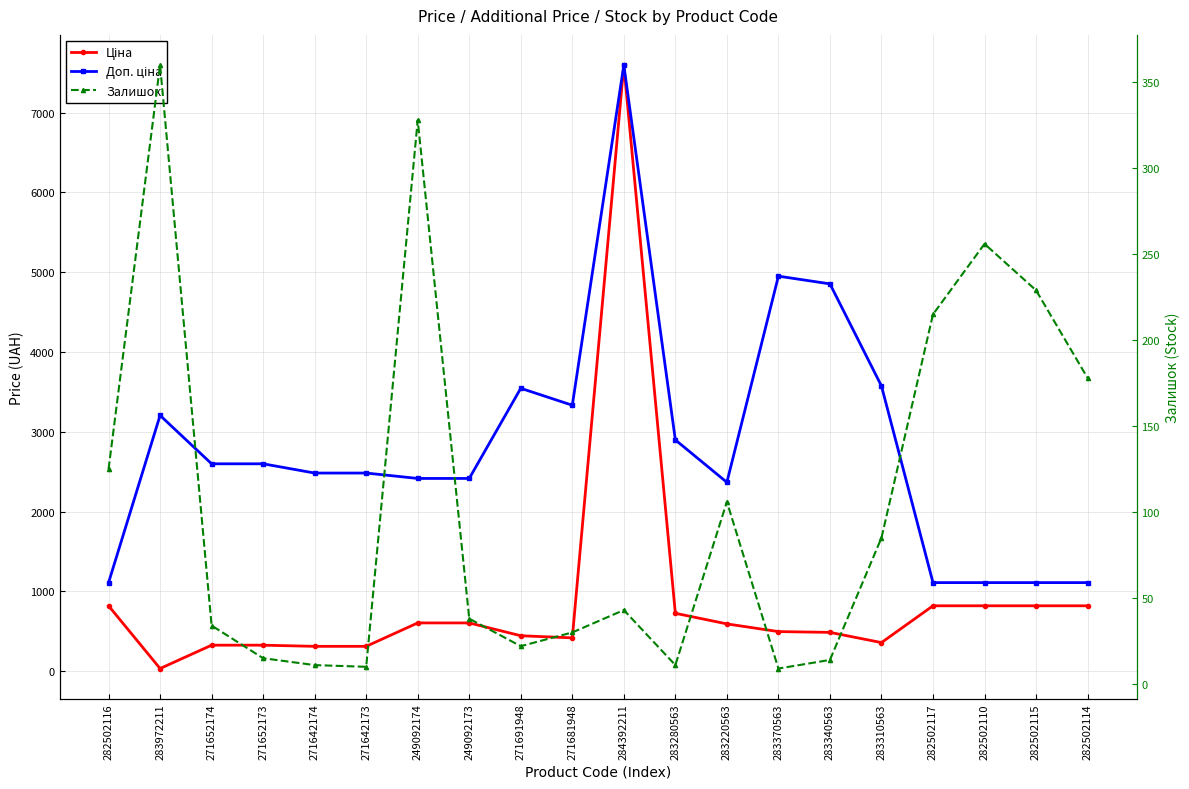

Where is the first local minimum for Доп. ціна?

271681948